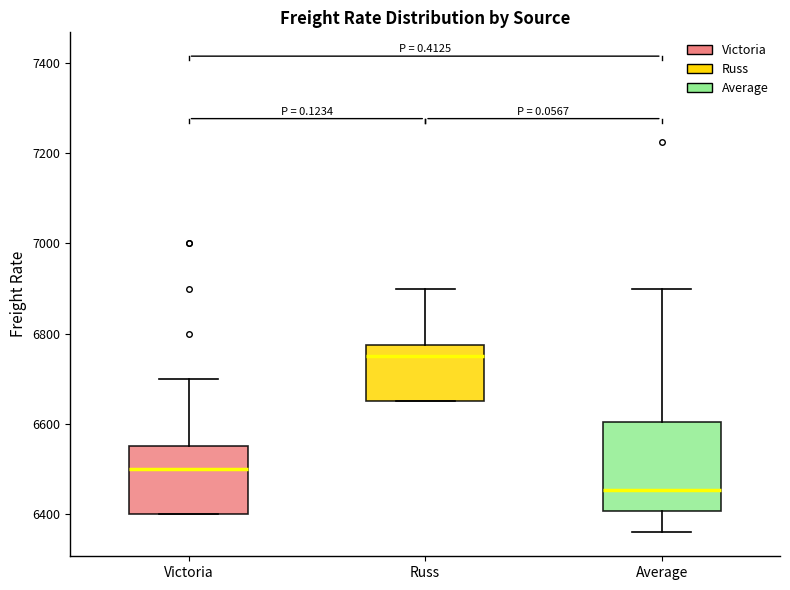

Where does the lower whisker of the box for Average end on the y-axis? The values are not printed on the chart, so give them approximately, as read against the axis.

6360